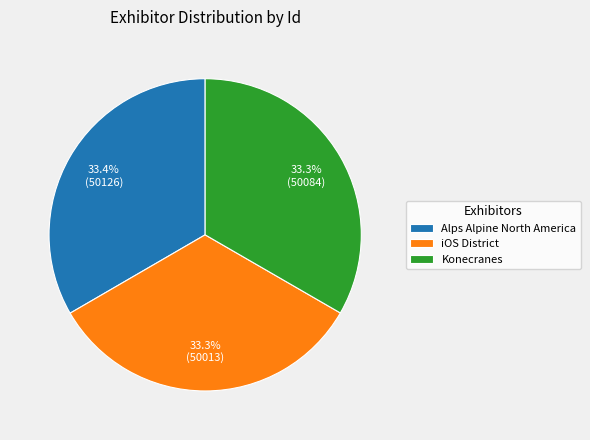

Combined, what portion of the pie is iOS District and Alps Alpine North America?

66.7%